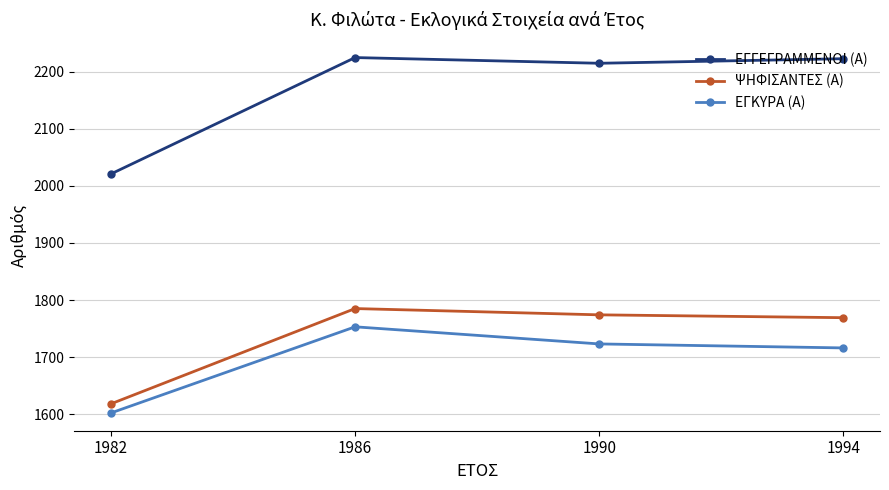

The value of ΨΗΦΙΣΑΝΤΕΣ (Α) at 1982 is 2185. True or false?

False